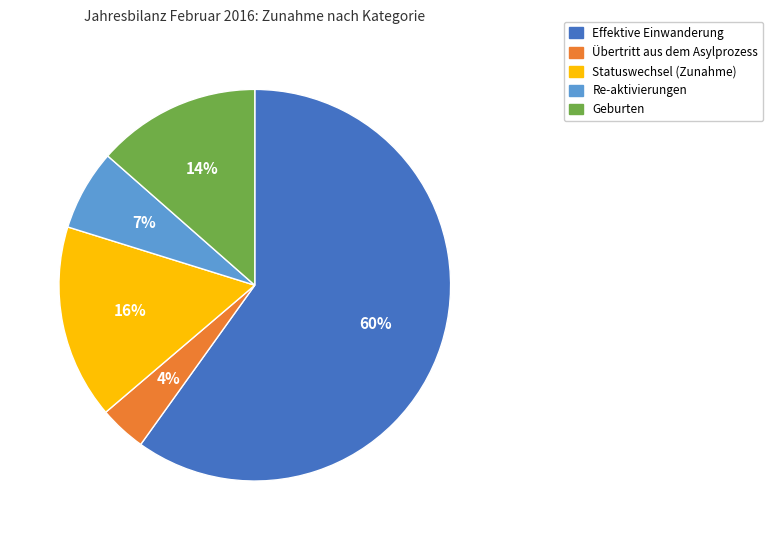

How many slices are in this pie chart?

5